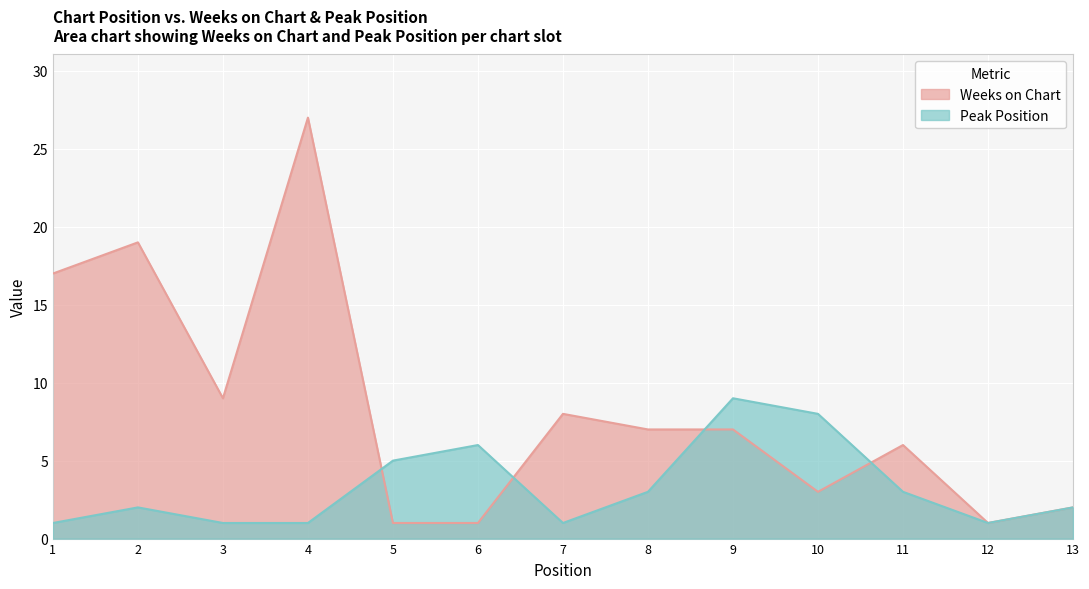

What is the sum of all Peak Position values?

43